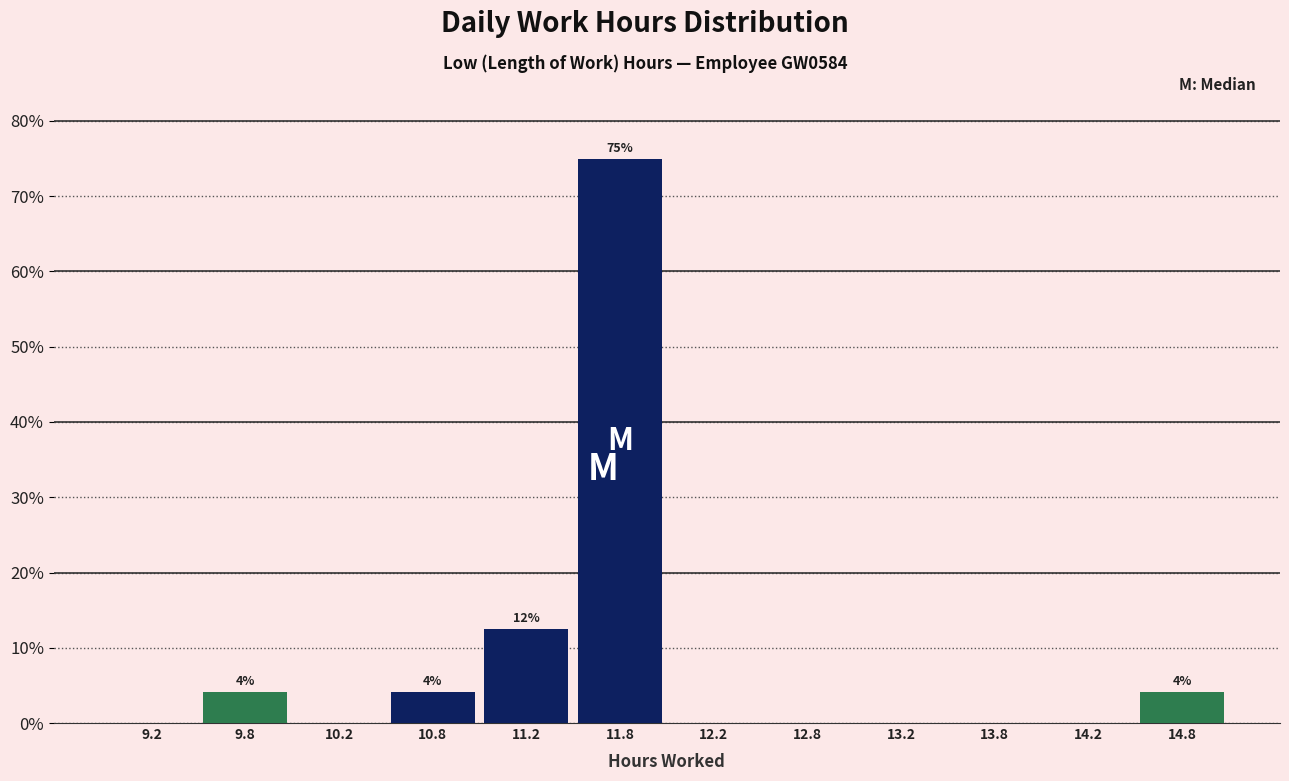

Which range on the x-axis has the tallest bar?

11.5 to 12.0